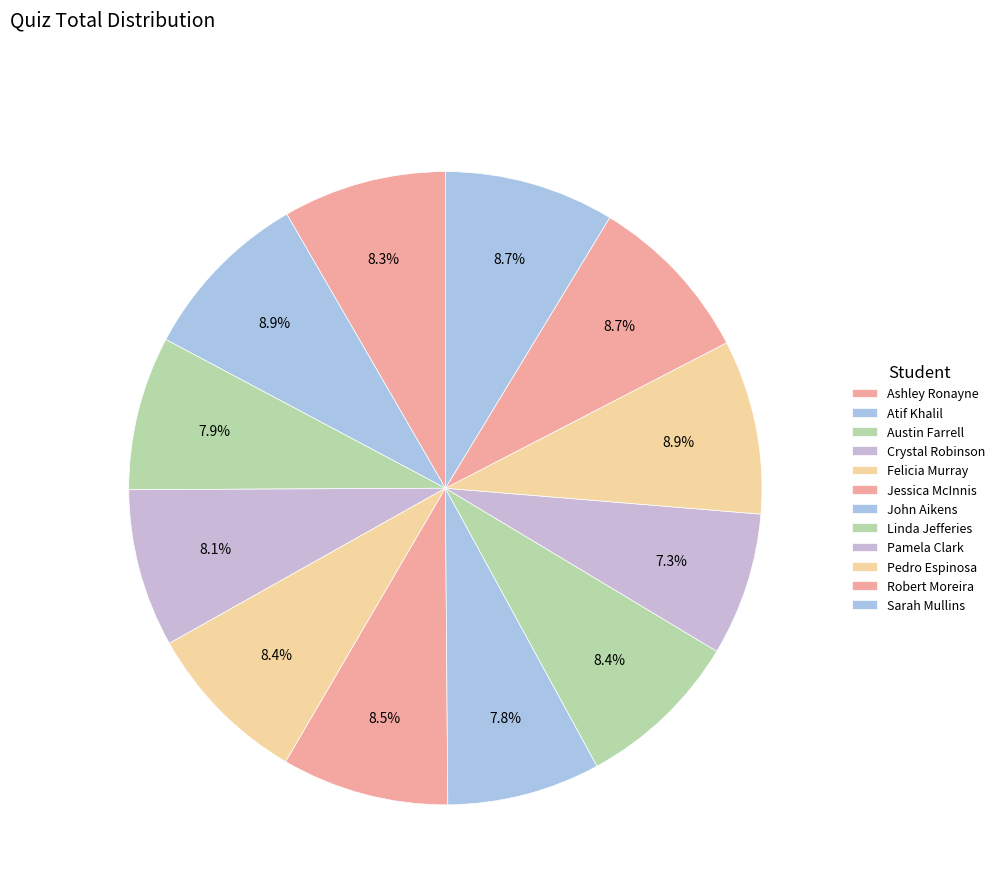

How many slices are in this pie chart?

12